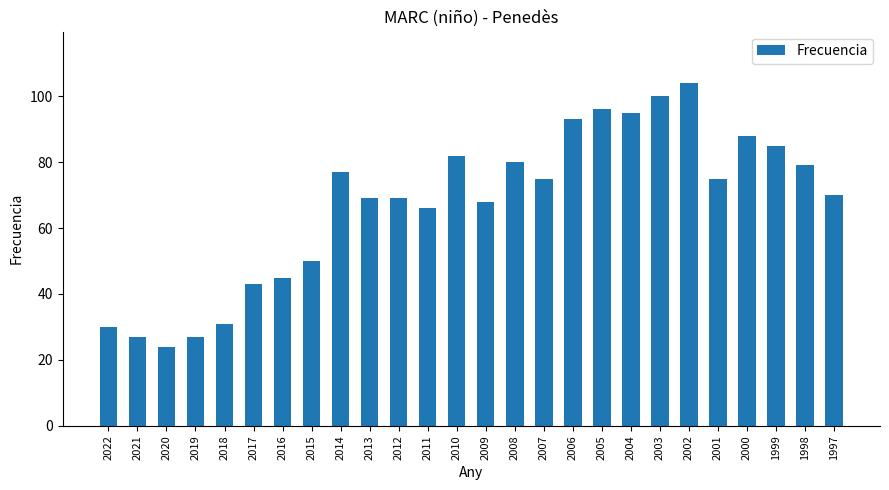

What is the ratio of the value at 2022 to the value at 2007?

0.4